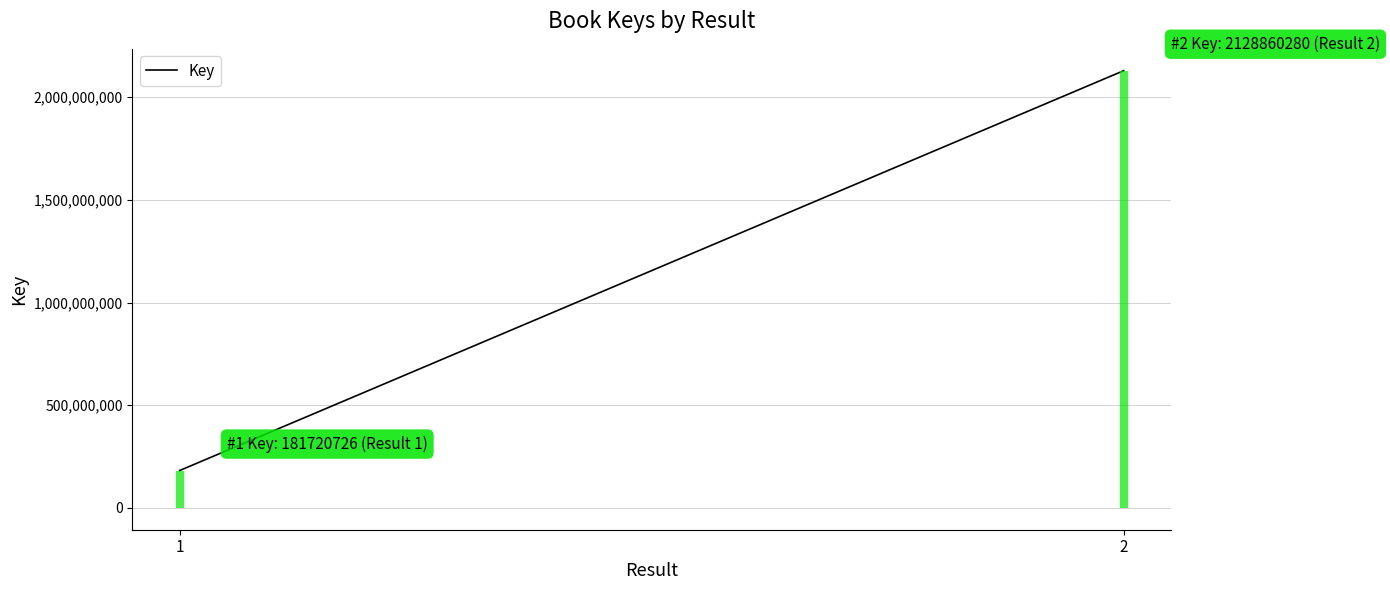

List the labels in order of value, smallest first.

1, 2